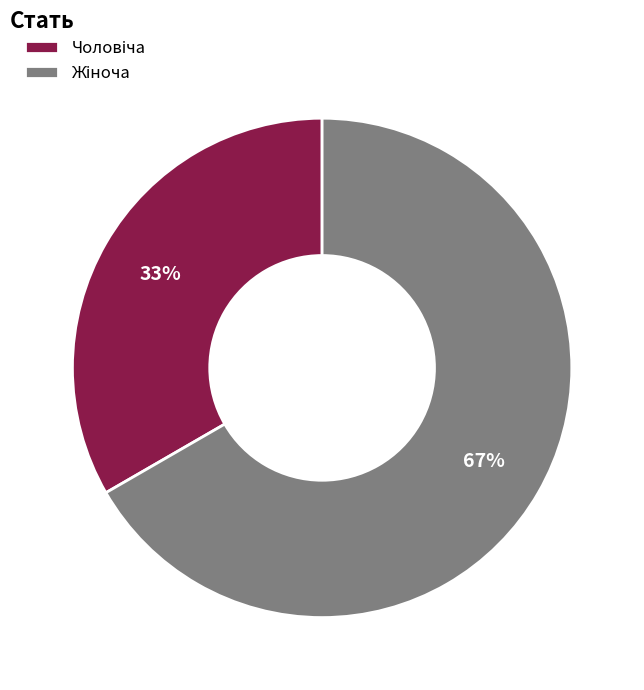

Is there a majority slice in this chart?

Yes